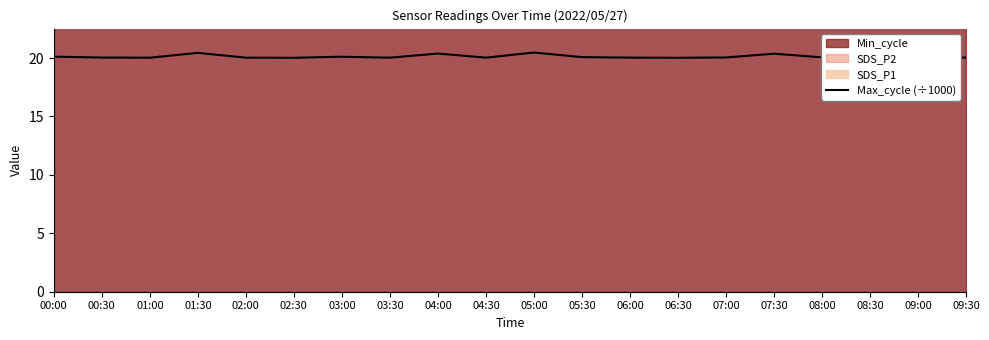

The chart shows a value of 7.2 at 00:00. True or false?

False